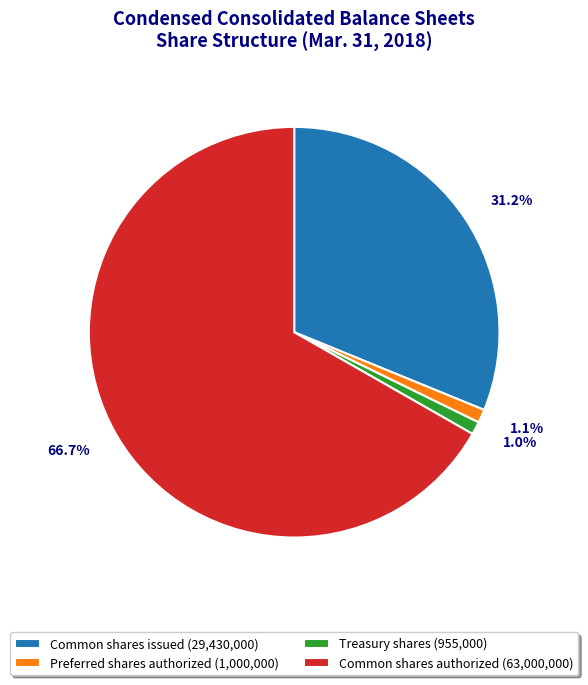

What portion of the pie excludes Common shares authorized?

33.3%